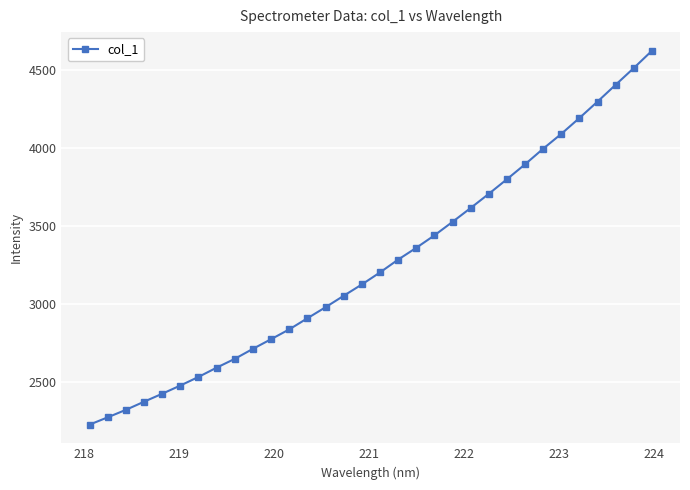

What is the greatest value displayed?

4622.0